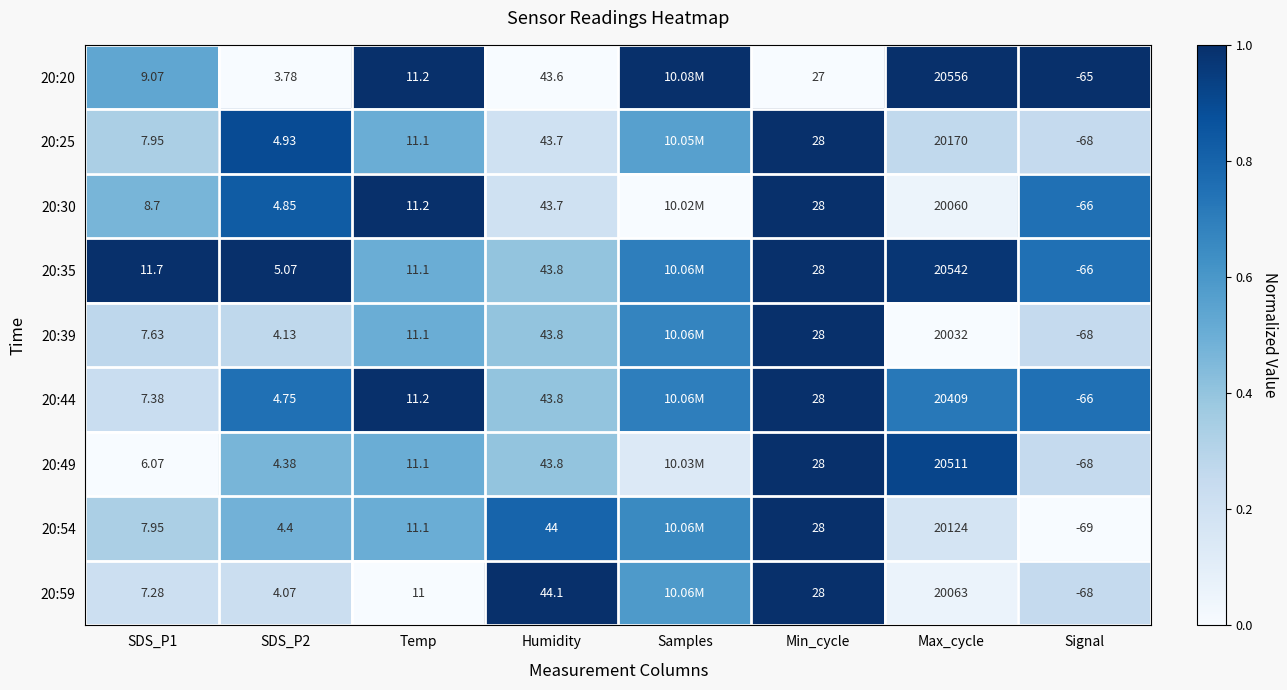

Is the value of 20:20 at SDS_P1 greater than the value of 20:35 at Min_cycle?

No